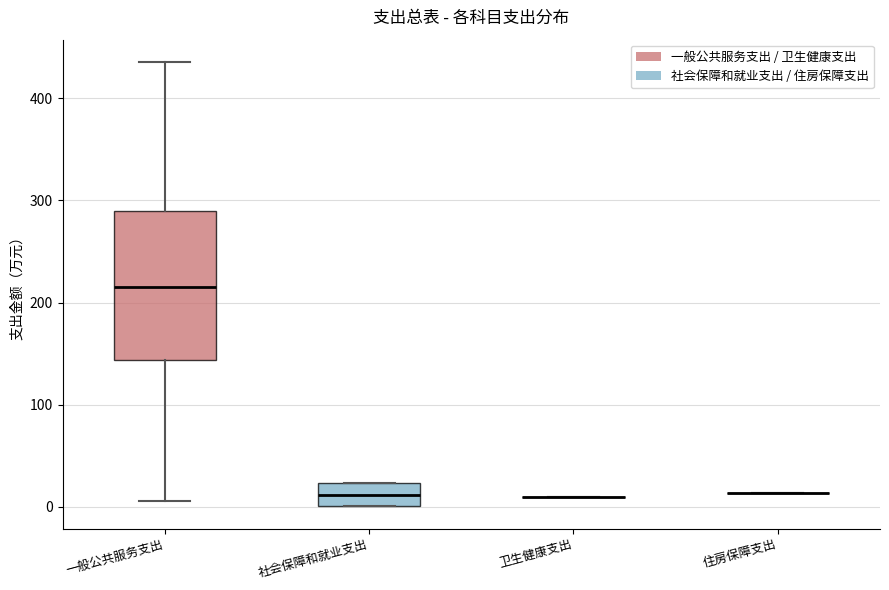

Reading left to right, read every box against the y-axis: the position of its median line, the range the box covers, and the ends of its whiskers. The values are not printed on the chart, so give them approximately, as read against the axis.

一般公共服务支出: median 220, box 140 to 290, whiskers 10 to 440
社会保障和就业支出: median 10, box 0 to 20, whiskers 0 to 20
卫生健康支出: box collapsed to a line at 10, whiskers 10 to 10
住房保障支出: box collapsed to a line at 10, whiskers 10 to 10